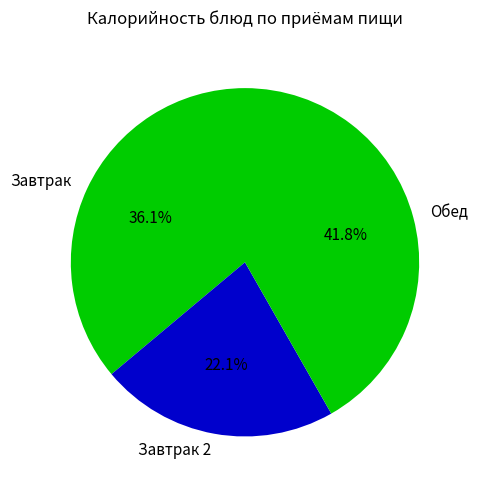

Between Завтрак and Обед, which is larger?

Обед